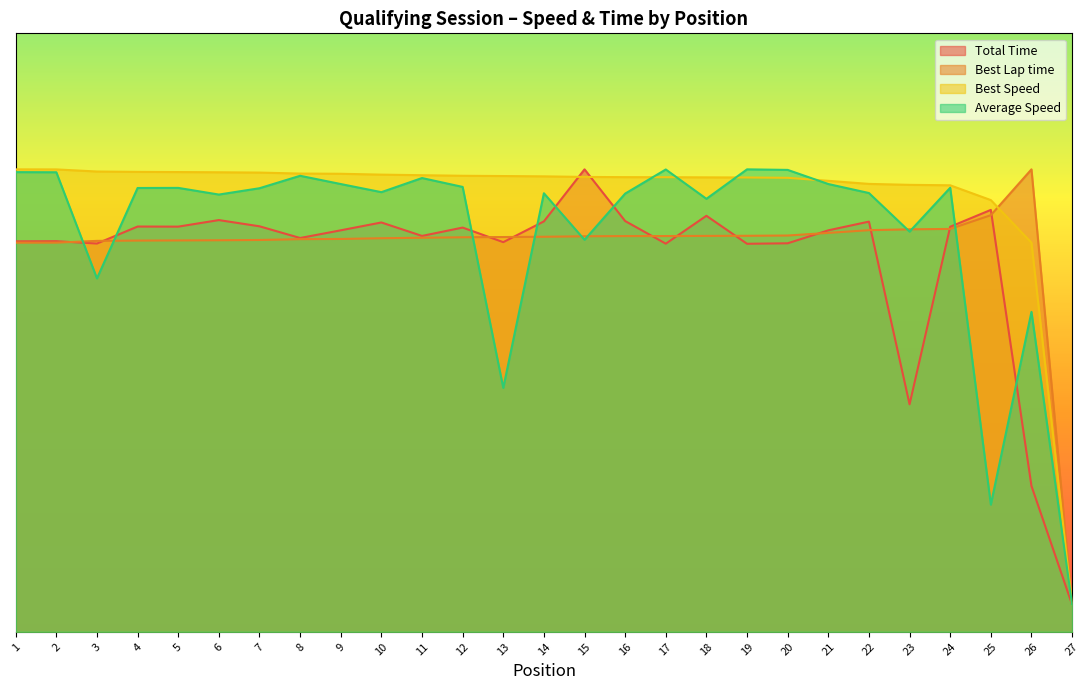

Does the chart have visible grid lines?

No